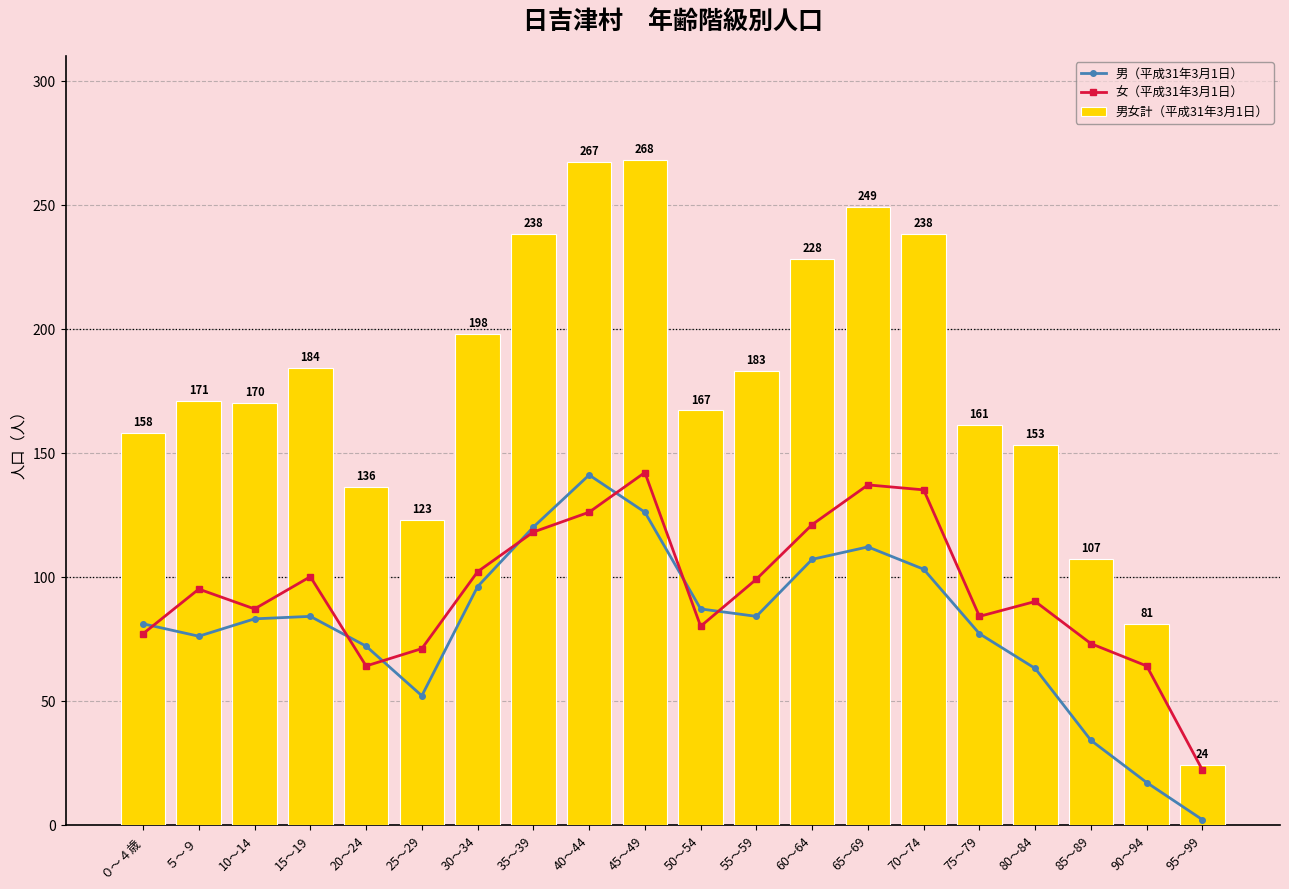

How many data points in 女（平成31年3月1日） are above 95?

9